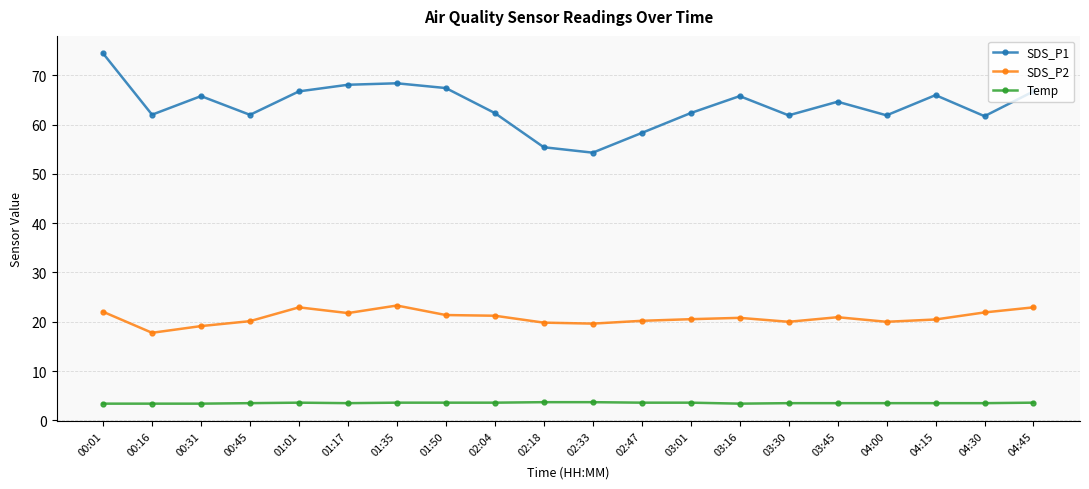

List the series in order of their overall mean, highest first.

SDS_P1, SDS_P2, Temp